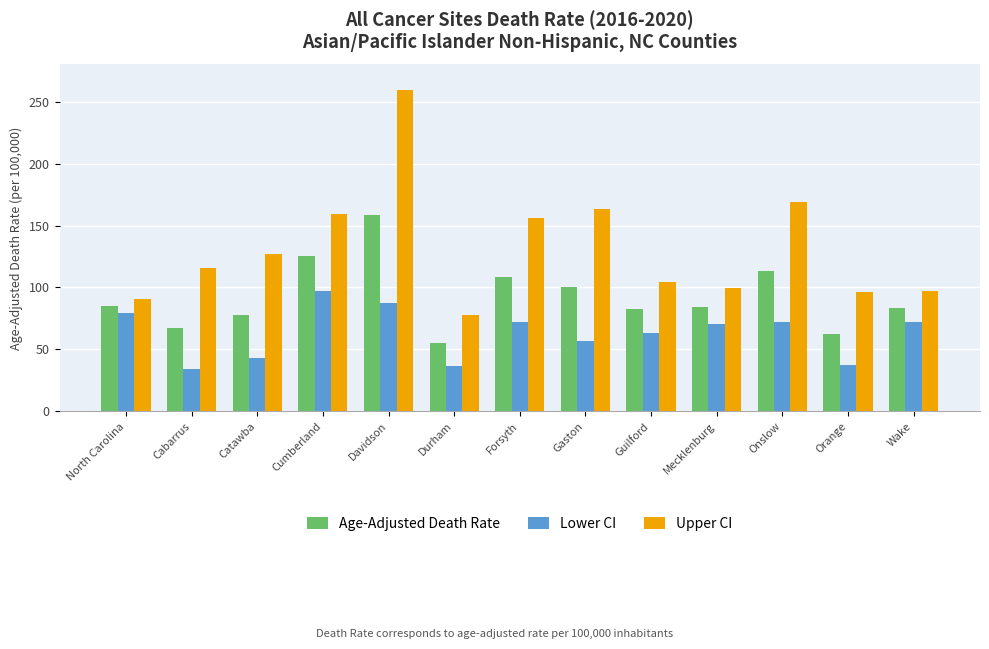

Between Orange and Wake, which series saw the biggest shift?

Lower CI